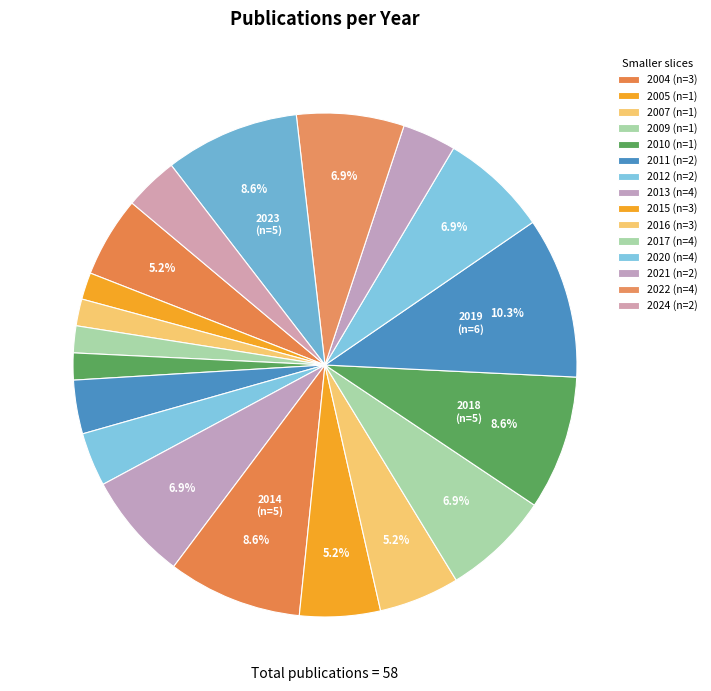

How many segments does this pie chart have?

19